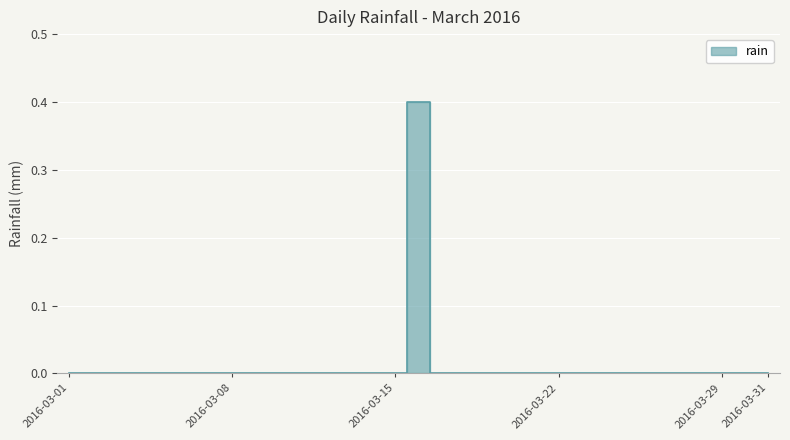

Reading left to right, transcribe all the data shown in this chart.

0.0	0.0	0.0	0.0	0.0	0.0	0.0	0.0	0.0	0.0	0.0	0.0	0.0	0.0	0.0	0.4	0.0	0.0	0.0	0.0	0.0	0.0	0.0	0.0	0.0	0.0	0.0	0.0	0.0	0.0	0.0